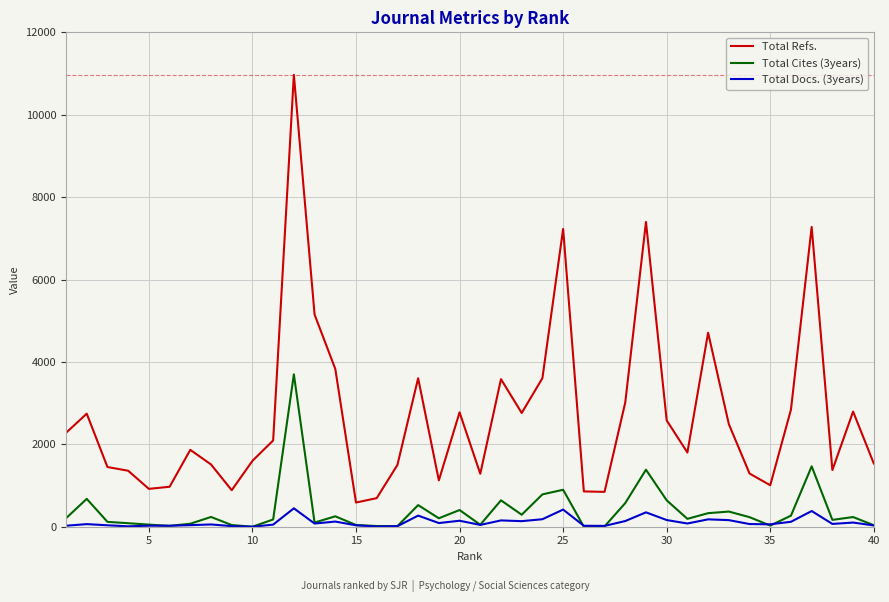

Is this an area chart (filled region under the line)?

No